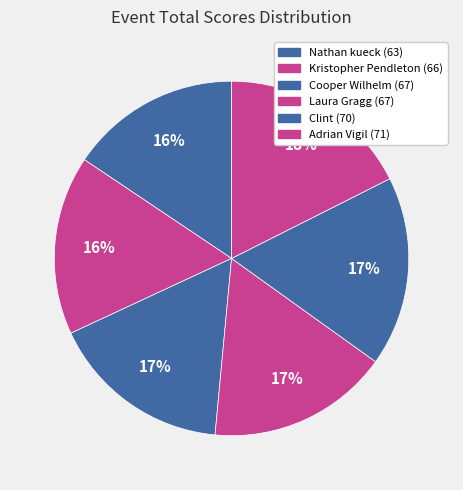

Do Cooper Wilhelm and Adrian Vigil together represent more than half of the pie?

No